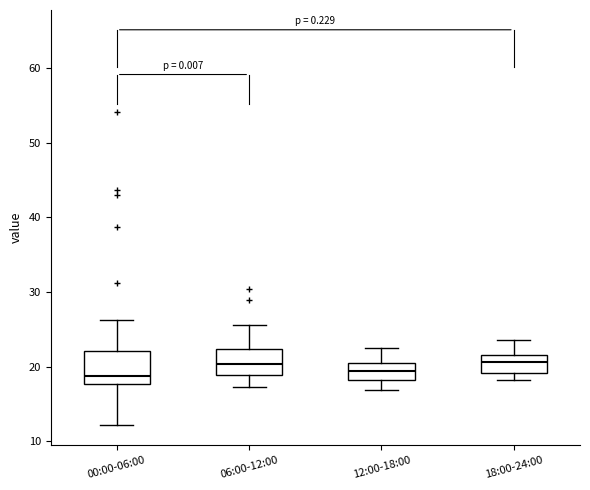

Reading left to right, transcribe this box plot: for each box, give where its median line is, the range the box spans, and where its two whiskers end, as read against the y-axis. The values are not printed on the chart, so give them approximately, as read against the axis.

00:00-06:00: median 19, box 18 to 22, whiskers 12 to 26
06:00-12:00: median 20, box 19 to 22, whiskers 17 to 26
12:00-18:00: median 19, box 18 to 20, whiskers 17 to 23
18:00-24:00: median 21, box 19 to 22, whiskers 18 to 24